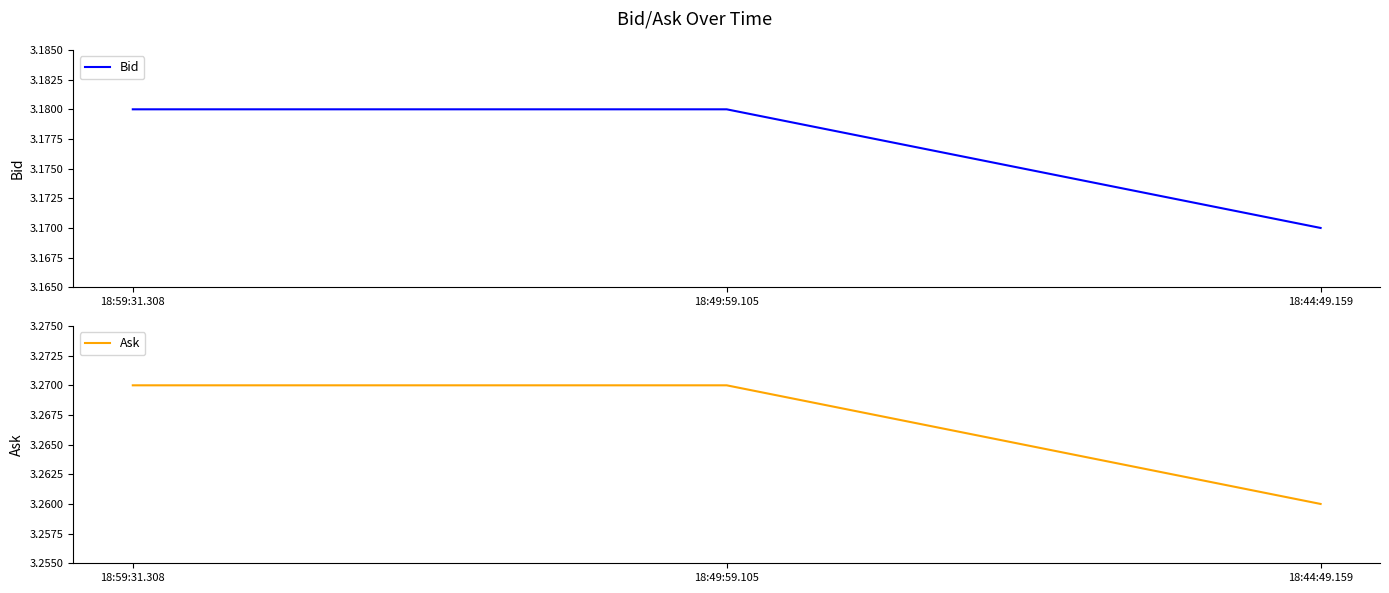

The value of Bid at 18:49:59.105 is 3.2. True or false?

True